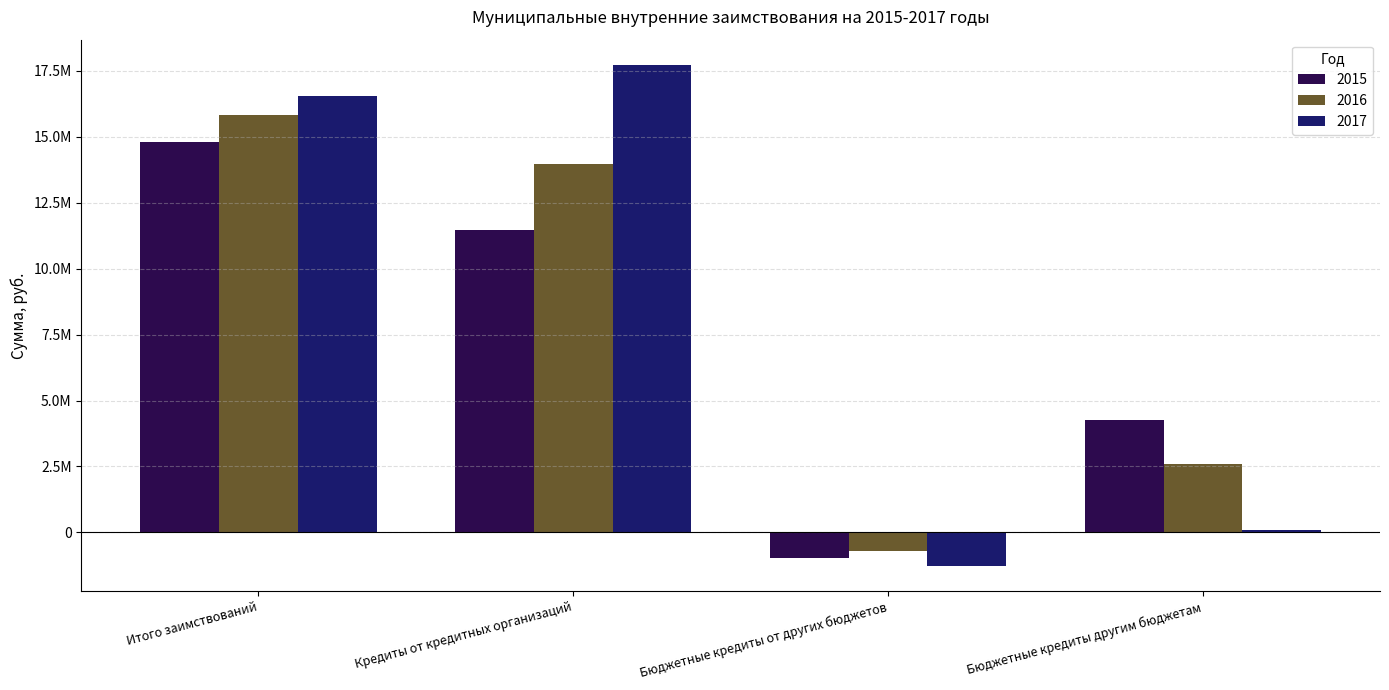

Are the bars horizontal?

No